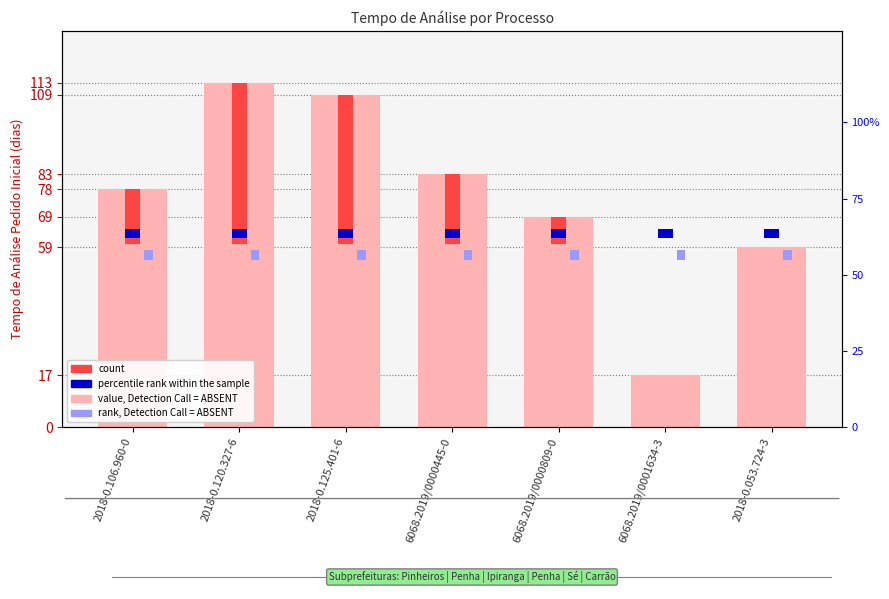

Where does the value, Detection Call = ABSENT series first go above 78?

2018-0.120.327-6